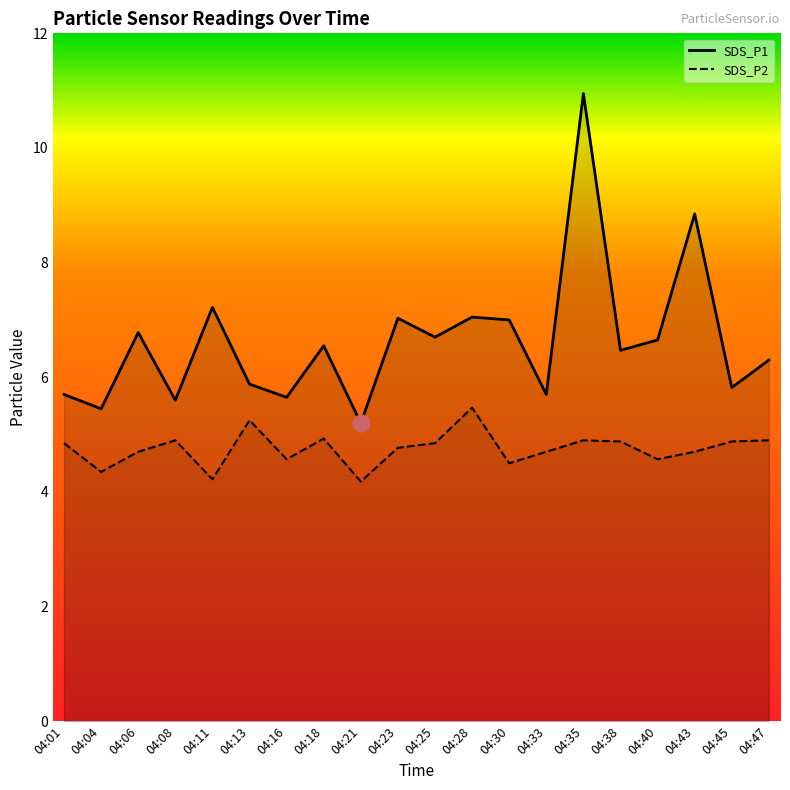

Reading right to left, transcribe all the data shown in this chart.

SDS_P1: 6.3	5.8	8.8	6.7	6.5	10.9	5.7	7.0	7.0	6.7	7.0	5.2	6.5	5.7	5.9	7.2	5.6	6.8	5.5	5.7
SDS_P2: 4.9	4.9	4.7	4.6	4.9	4.9	4.7	4.5	5.5	4.8	4.8	4.2	4.9	4.6	5.2	4.2	4.9	4.7	4.3	4.8